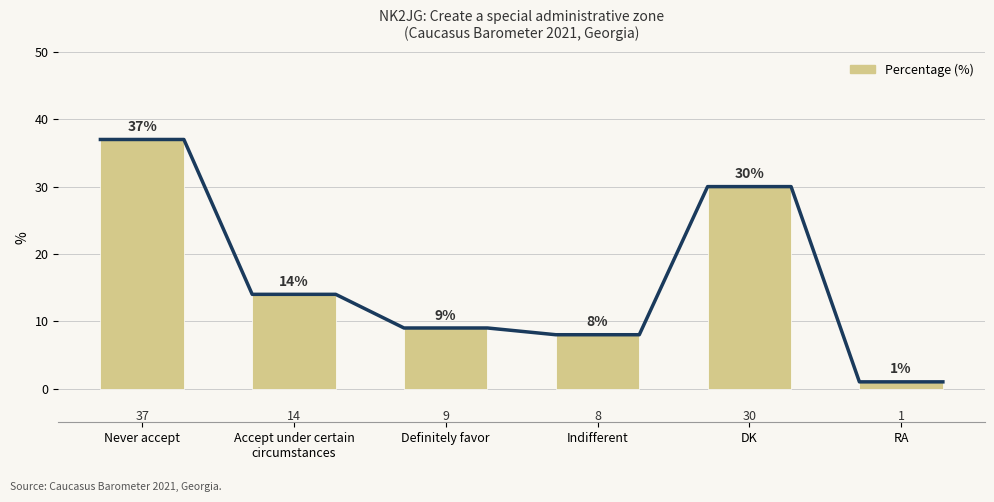

Does the chart contain stacked bars?

No